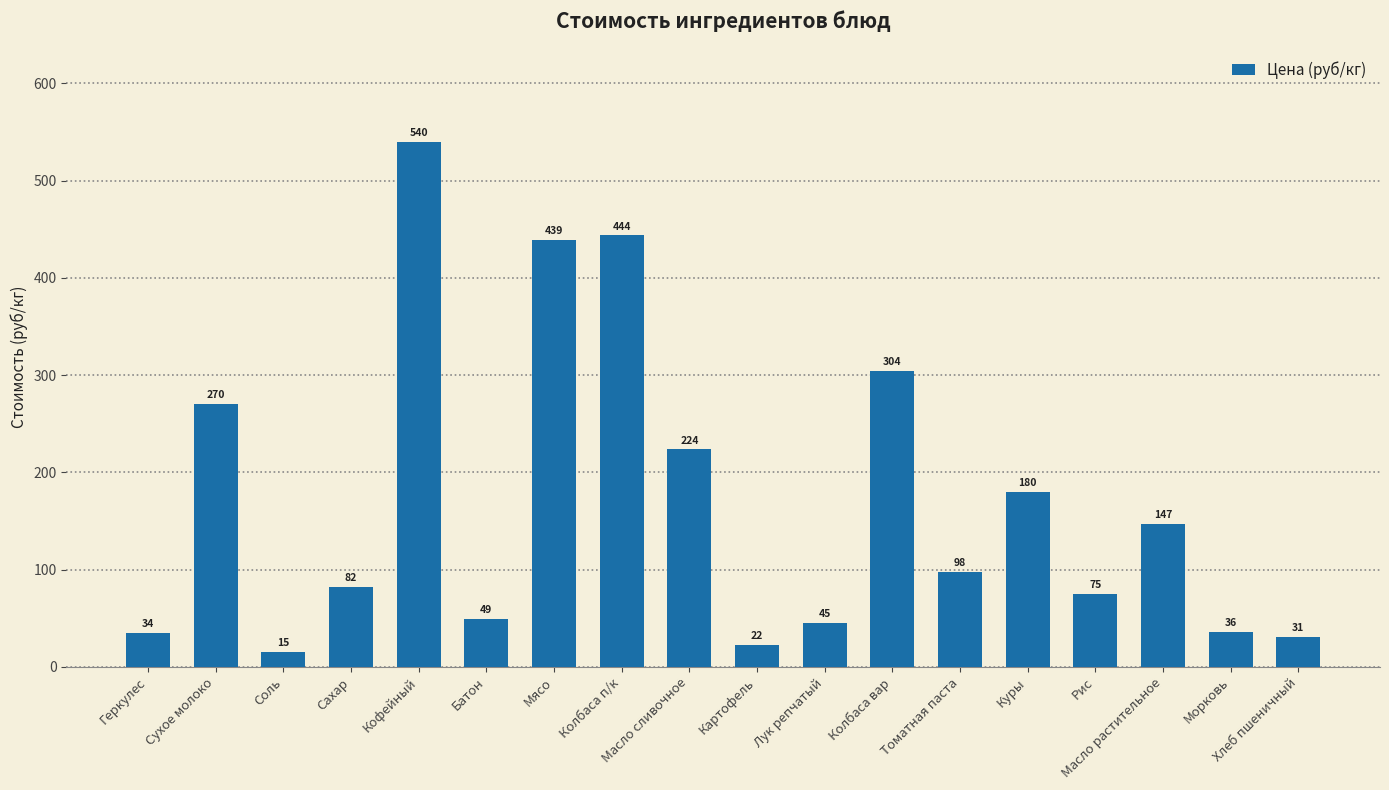

True or false: the data shows 97.5 at Томатная паста.

True